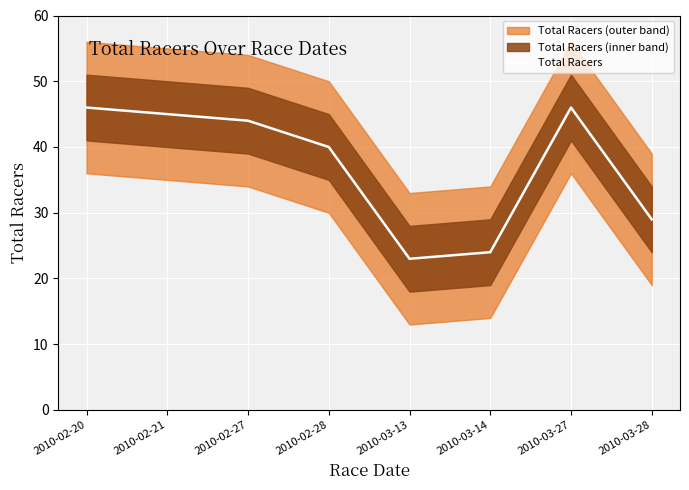

How many distinct data groups are displayed?

1